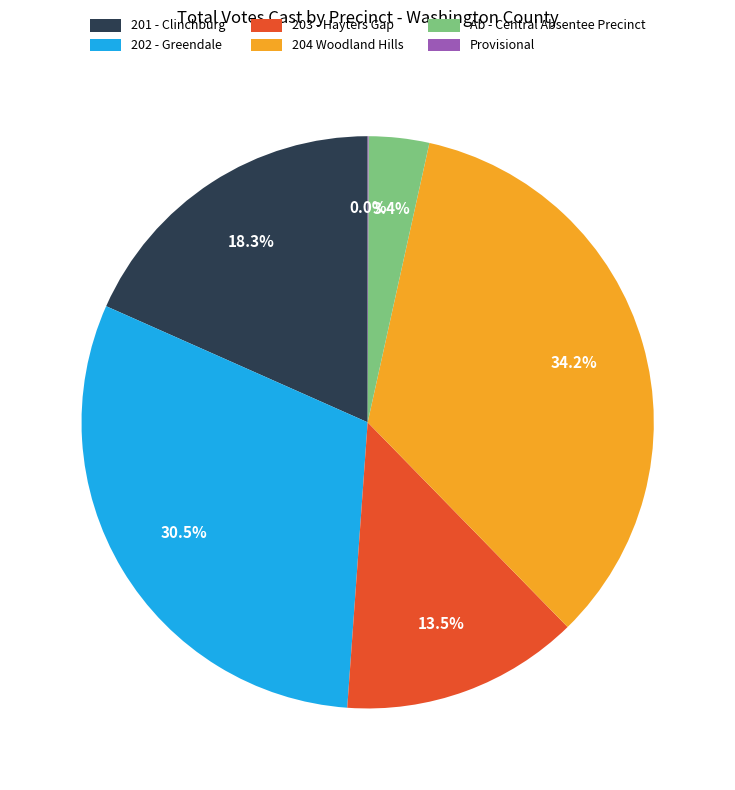

Do 201 - Clinchburg and 203 - Hayters Gap together represent more than half of the pie?

No